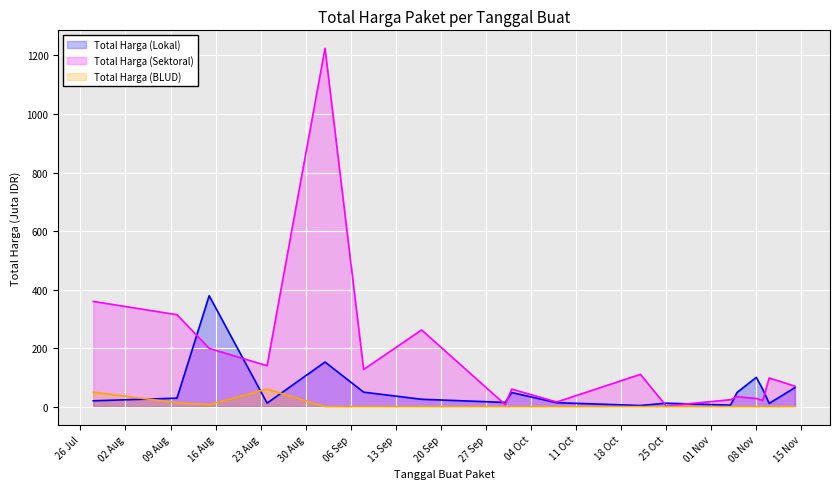

At which category is the sum across all series the highest?

2022-09-02